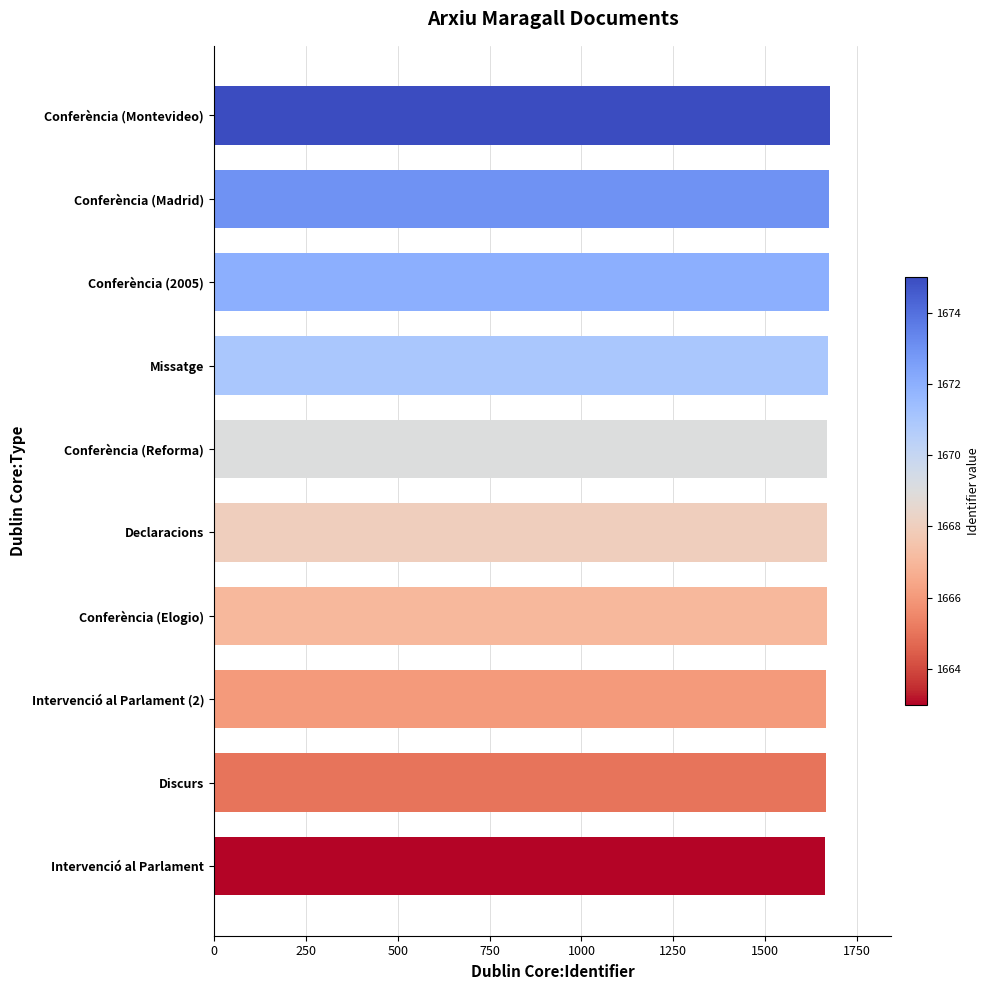

How many series are shown in this chart?

1